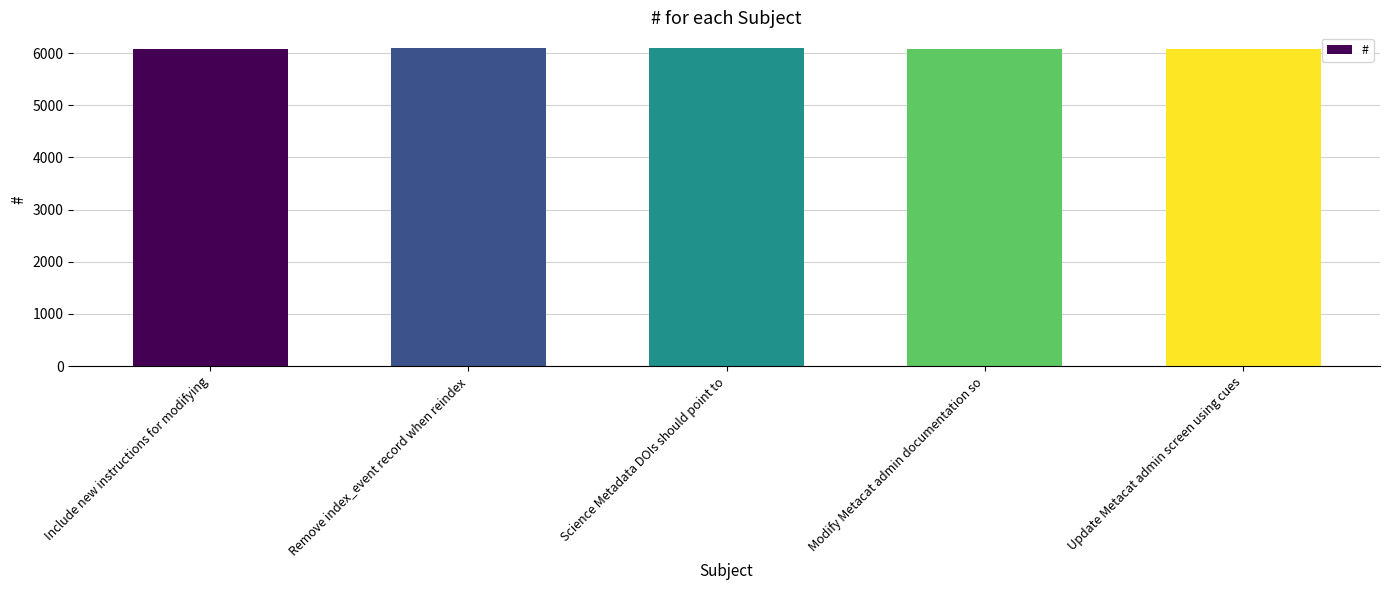

The value at Modify Metacat admin documentation so is 9636. True or false?

False